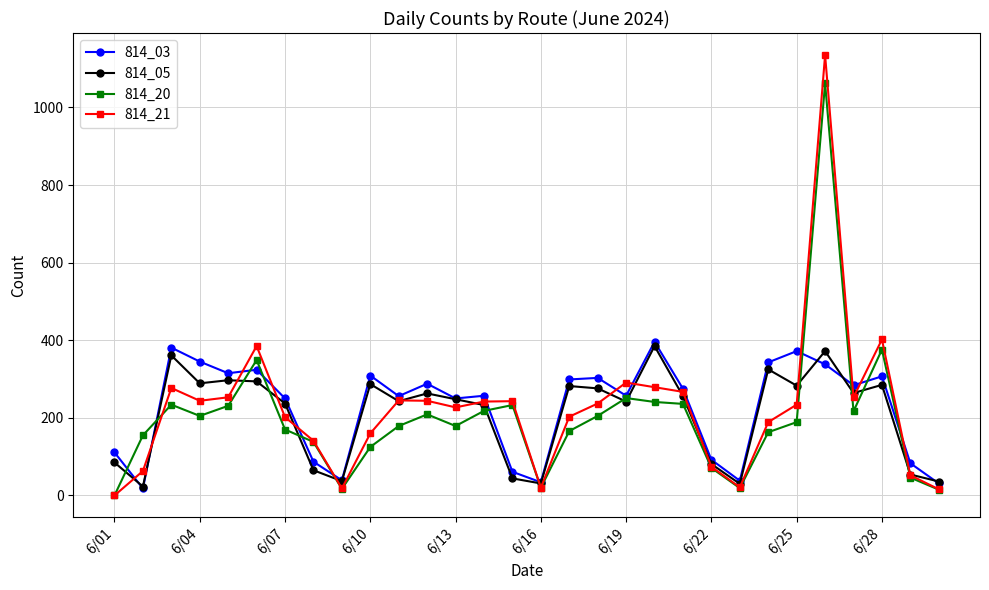

What is the sum of all 814_20 values?

5919